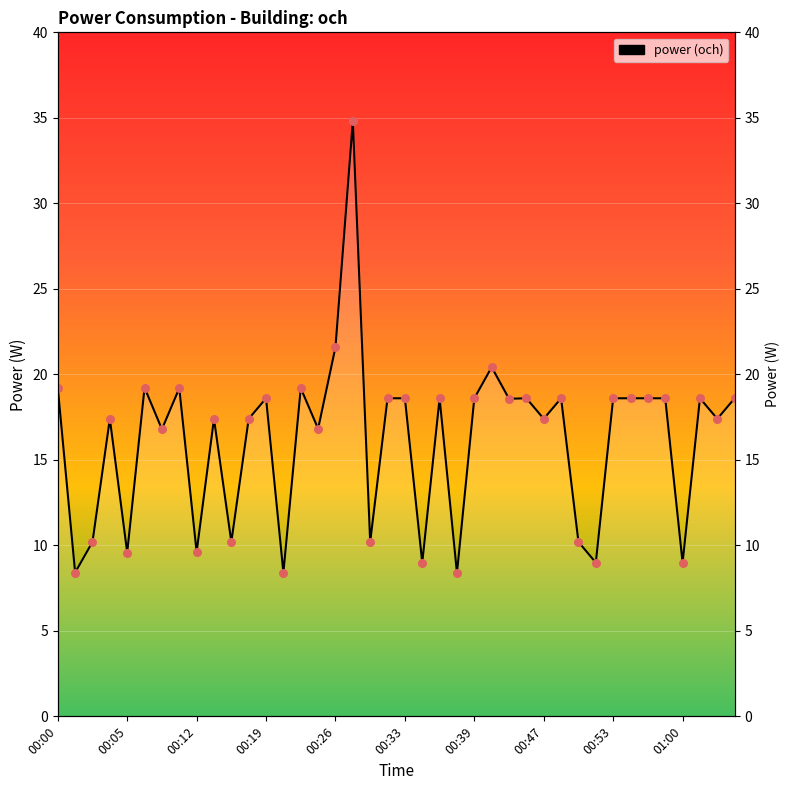

Approximately how many times larger is the value at 01:00 compared to 00:29?

0.9